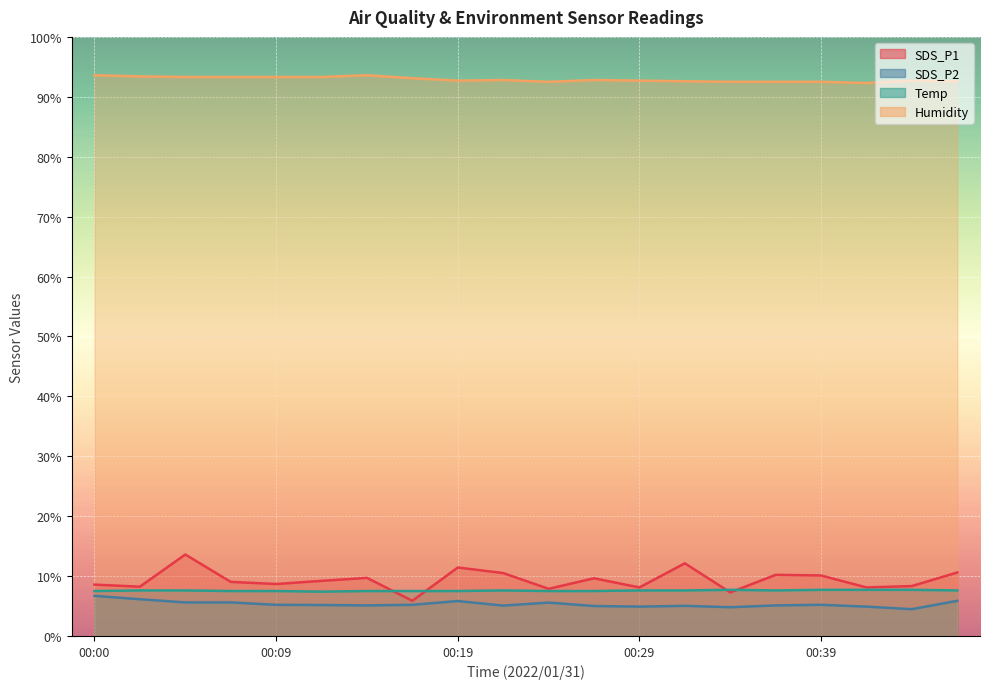

Reading right to left, what are all the values shown in this chart?

SDS_P1: 00:46=10.6	00:44=8.3	00:41=8.1	00:39=10.1	00:36=10.2	00:34=7.3	00:31=12.1	00:29=8.1	00:27=9.6	00:24=7.9	00:22=10.5	00:19=11.4	00:17=5.9	00:14=9.7	00:12=9.2	00:09=8.7	00:07=9.0	00:05=13.6	00:02=8.2	00:00=8.6
SDS_P2: 00:46=5.9	00:44=4.5	00:41=4.9	00:39=5.2	00:36=5.1	00:34=4.8	00:31=5.0	00:29=4.9	00:27=5.0	00:24=5.6	00:22=5.1	00:19=5.8	00:17=5.2	00:14=5.1	00:12=5.2	00:09=5.2	00:07=5.6	00:05=5.6	00:02=6.1	00:00=6.7
Temp: 00:46=7.6	00:44=7.7	00:41=7.7	00:39=7.7	00:36=7.6	00:34=7.7	00:31=7.6	00:29=7.6	00:27=7.5	00:24=7.5	00:22=7.6	00:19=7.5	00:17=7.5	00:14=7.5	00:12=7.4	00:09=7.5	00:07=7.5	00:05=7.6	00:02=7.6	00:00=7.5
Humidity: 00:46=92.6	00:44=92.7	00:41=92.3	00:39=92.5	00:36=92.5	00:34=92.5	00:31=92.6	00:29=92.7	00:27=92.8	00:24=92.5	00:22=92.8	00:19=92.7	00:17=93.1	00:14=93.6	00:12=93.3	00:09=93.3	00:07=93.3	00:05=93.3	00:02=93.4	00:00=93.6